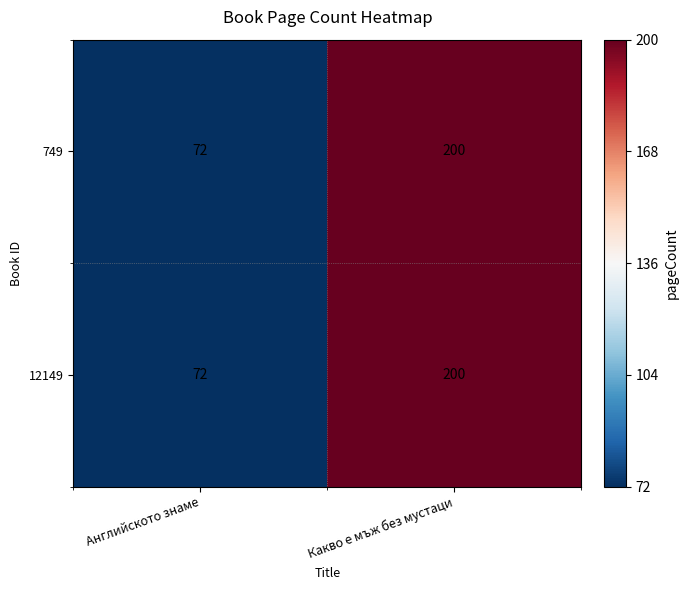

List the labels in order of 12149 value, largest first.

Какво е мъж без мустаци, Английското знаме